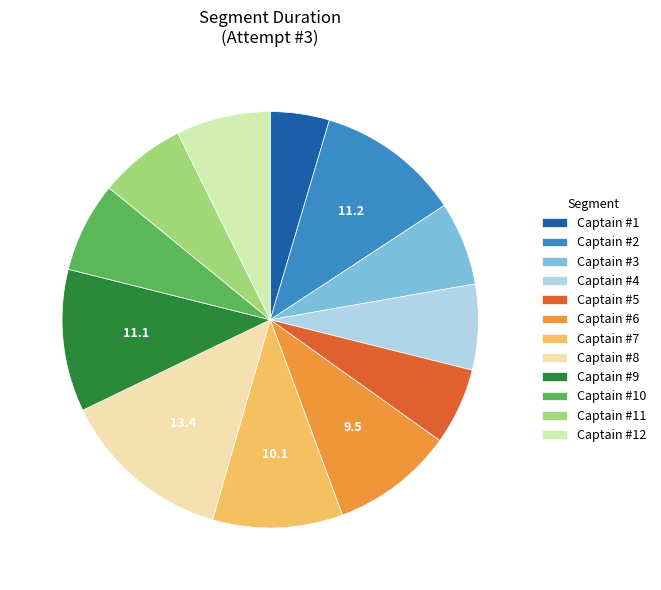

Does Captain #7 account for over 50% of the chart?

No